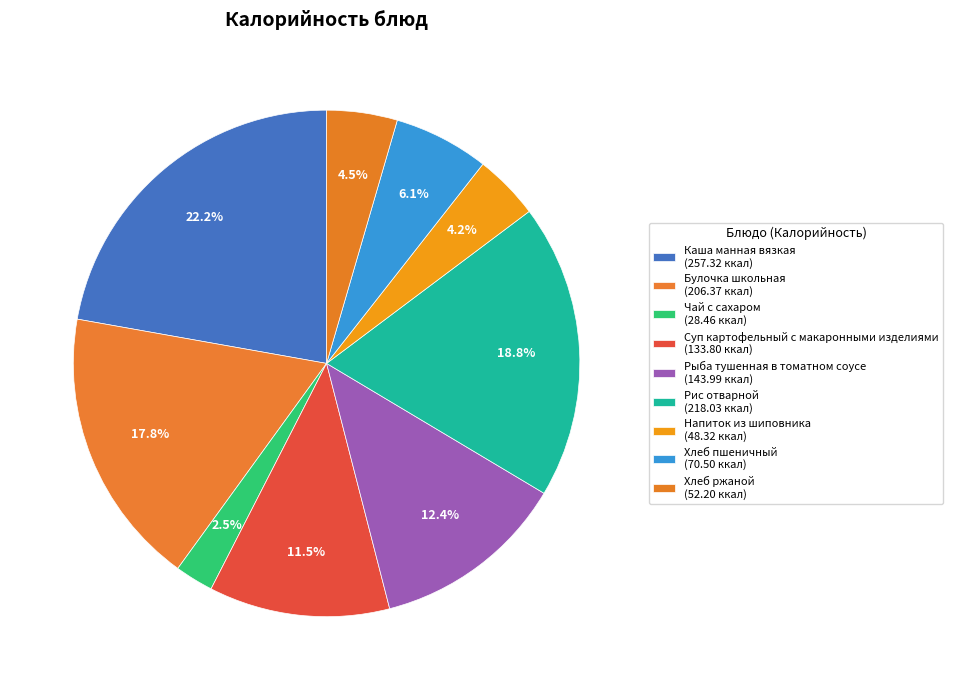

How many slices are in this pie chart?

9